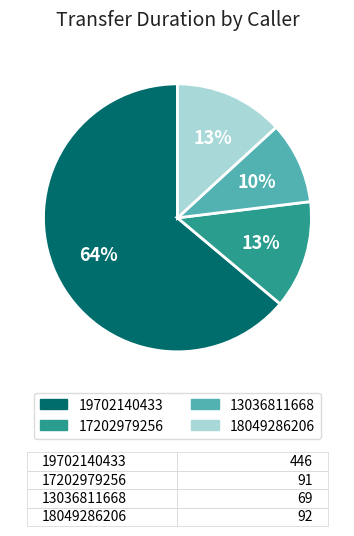

What is the smallest slice in the pie chart?

13036811668